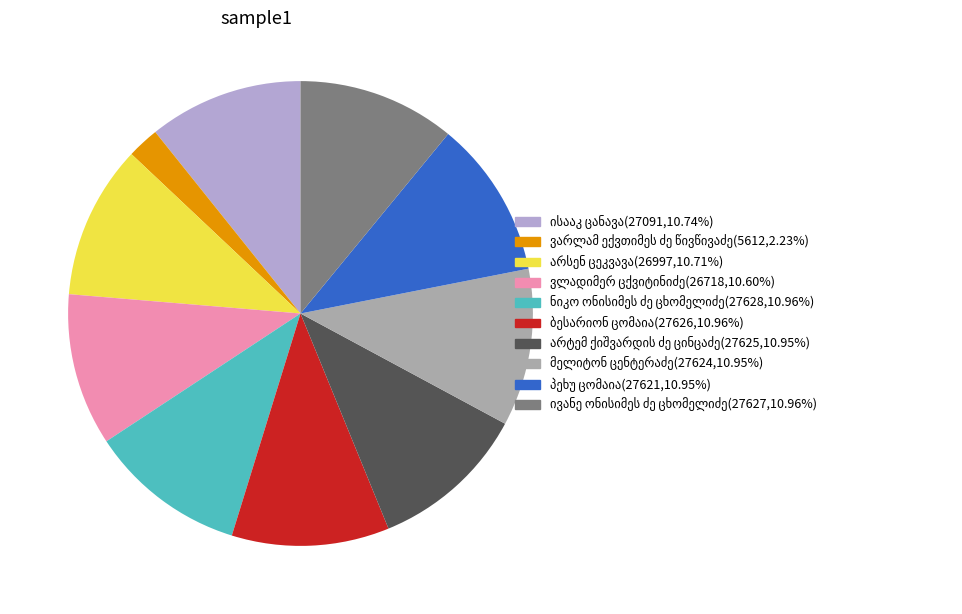

Is there any slice that represents more than half of the pie?

No